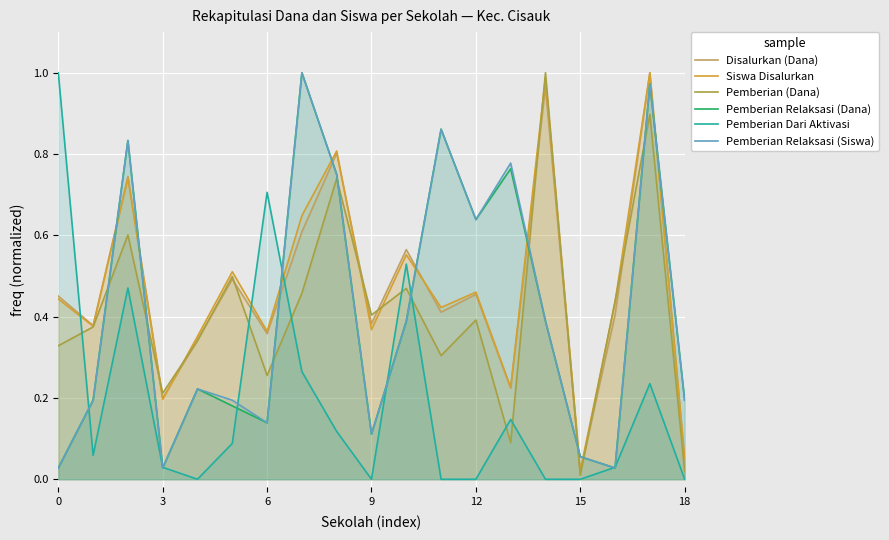

Is it true that Pemberian Dari Aktivasi equals 0.0 at 12?

True